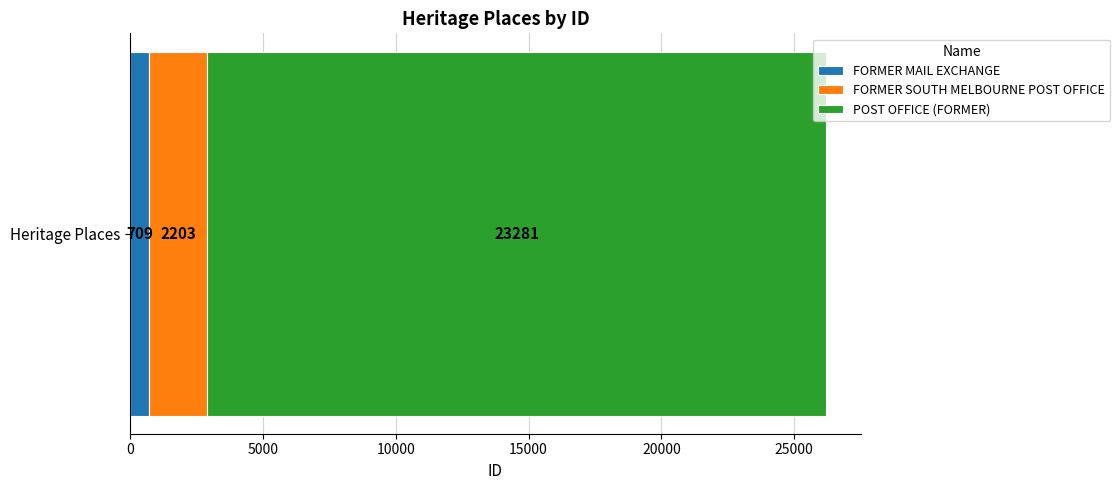

Read the FORMER MAIL EXCHANGE value at Heritage Places.

709